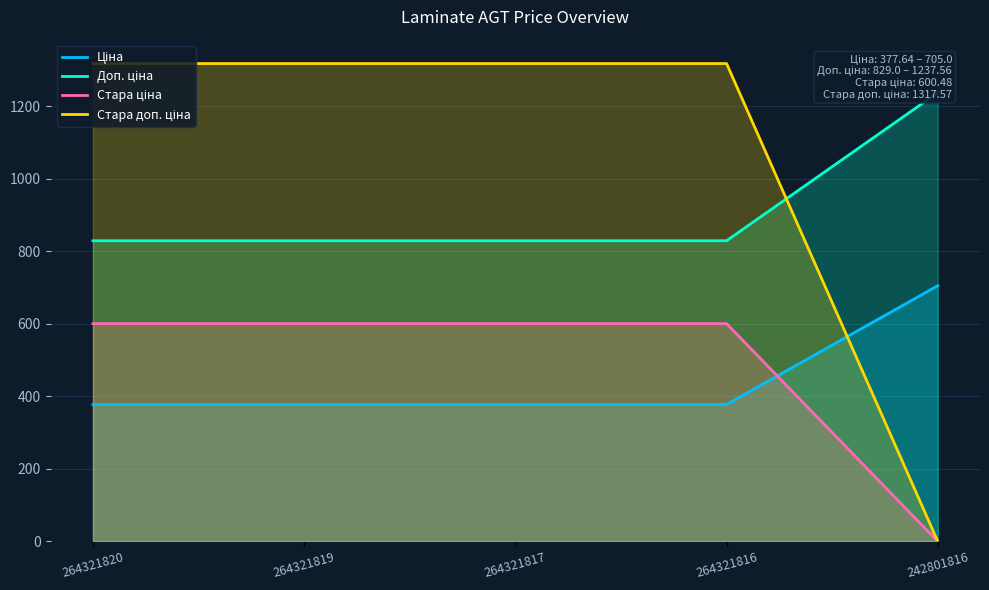

Which series has the largest range (max minus min)?

Стара доп. ціна